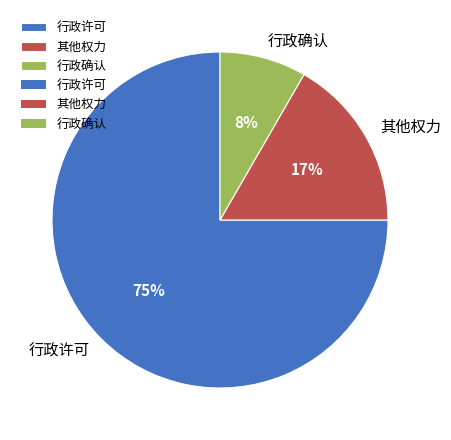

How many slices are in this pie chart?

3